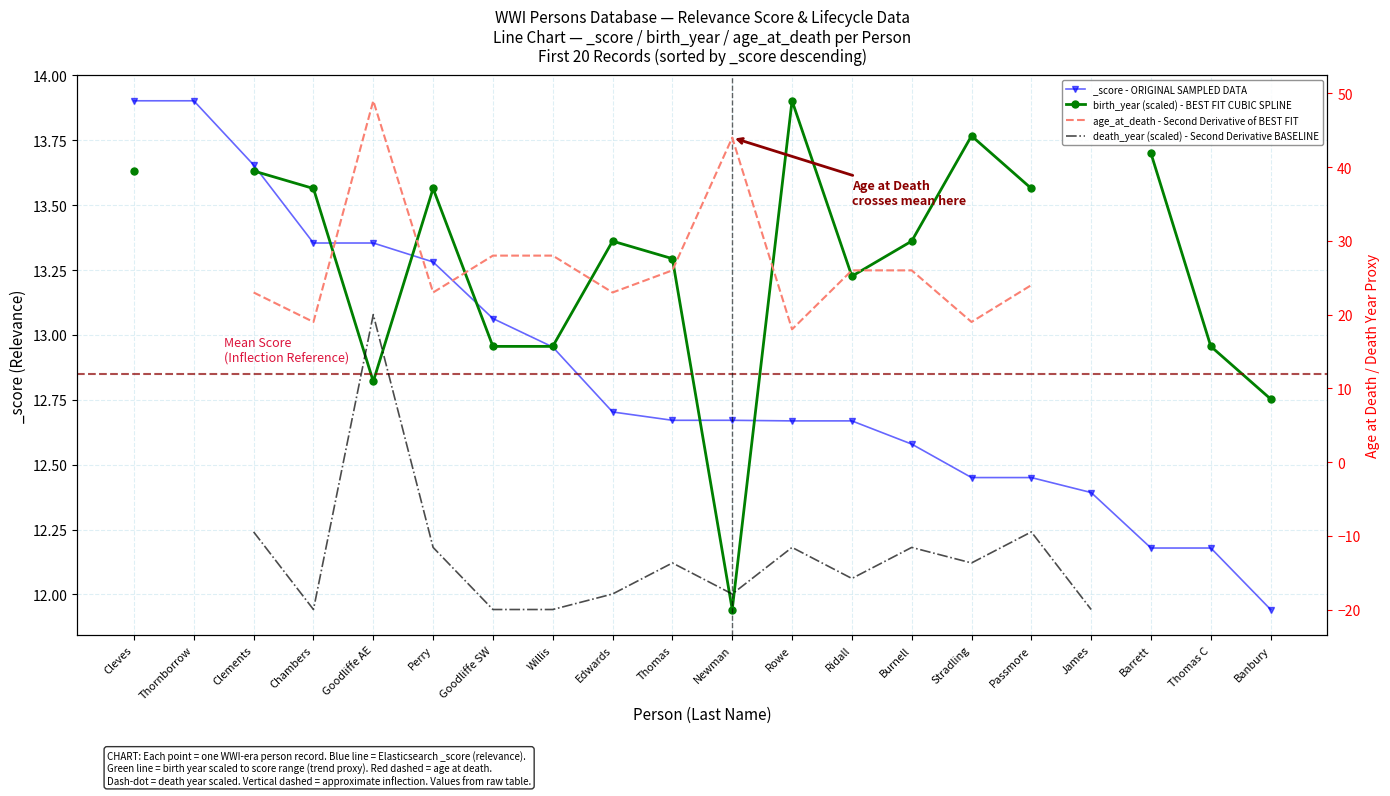

True or false: age_at_death - Second Derivative of BEST FIT and birth_year (scaled) - BEST FIT CUBIC SPLINE cross at least once.

False